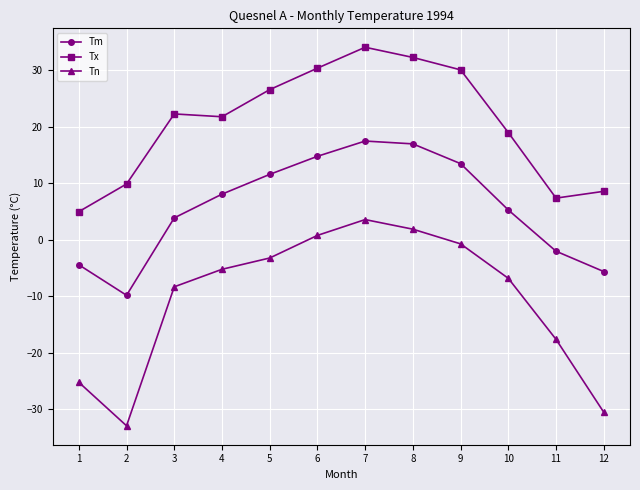

What is the difference between the highest and lowest values at 12?

39.1